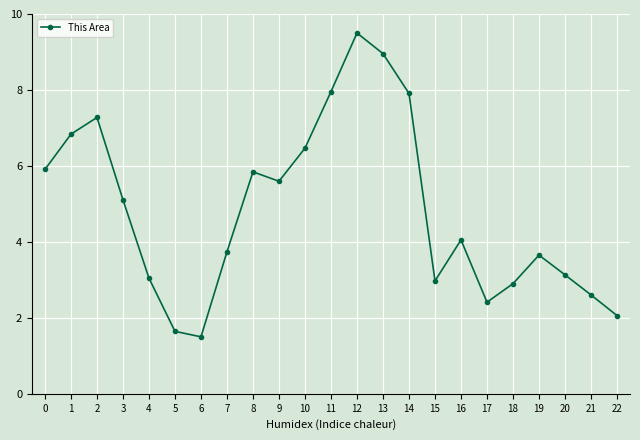

What is the difference between the second highest and minimum values?

7.5